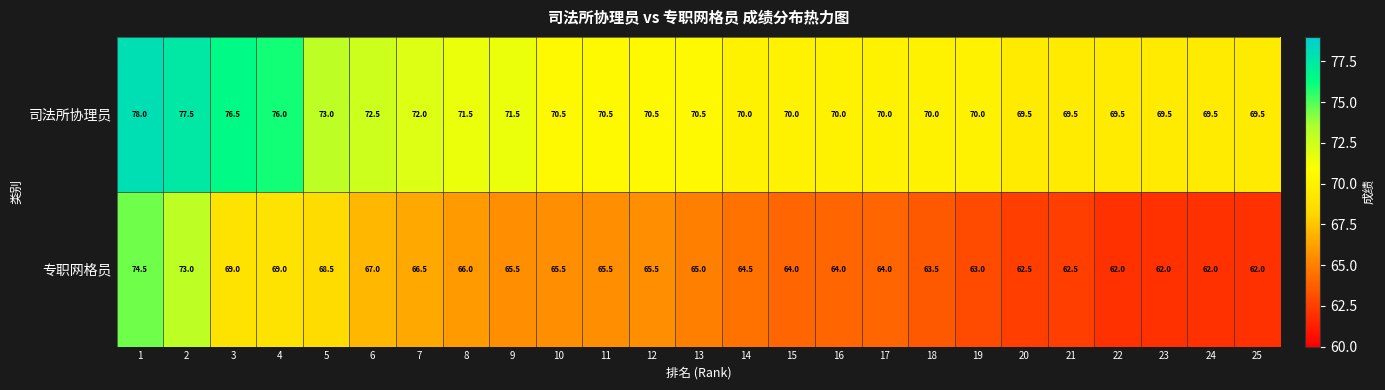

The value of 专职网格员 at 19 is 93.1. True or false?

False